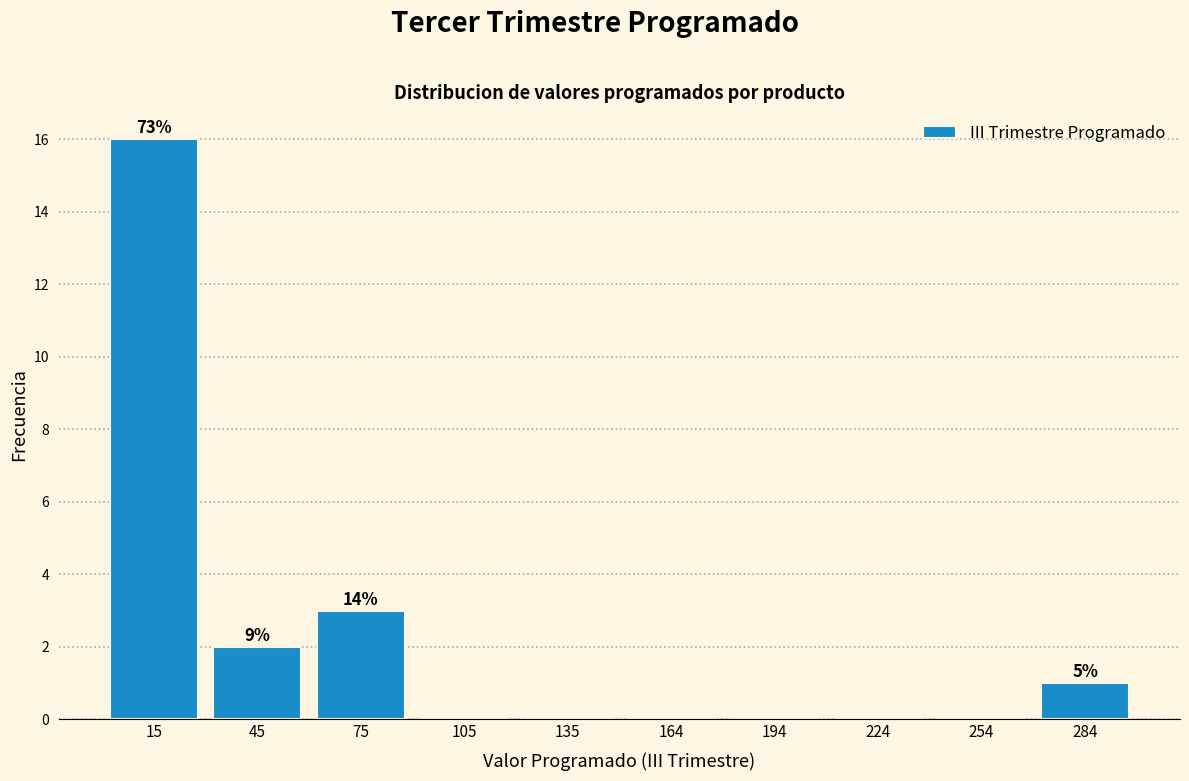

Over which range of the x-axis is the bar tallest?

0 to 30